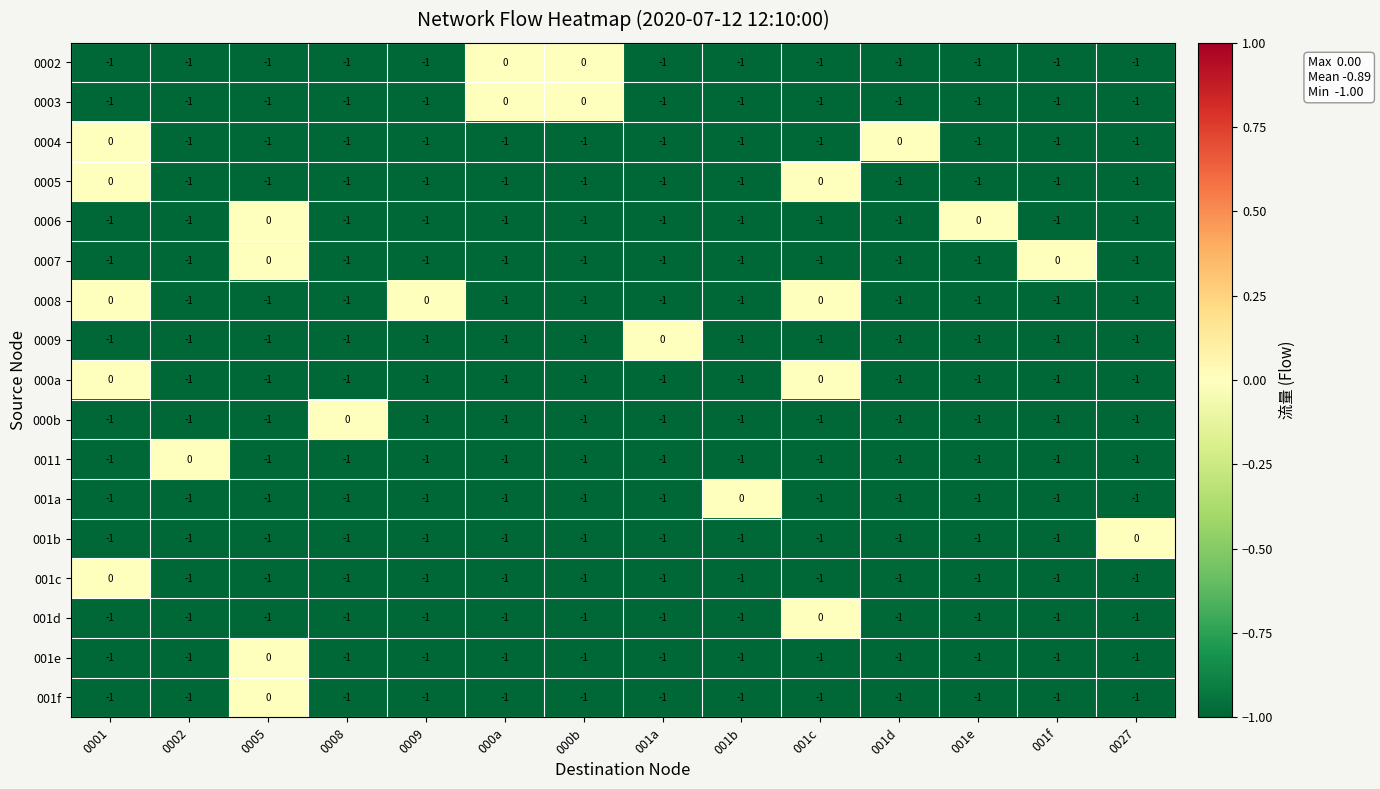

Is the value of 001c at 0001 greater than the value of 0007 at 001d?

Yes